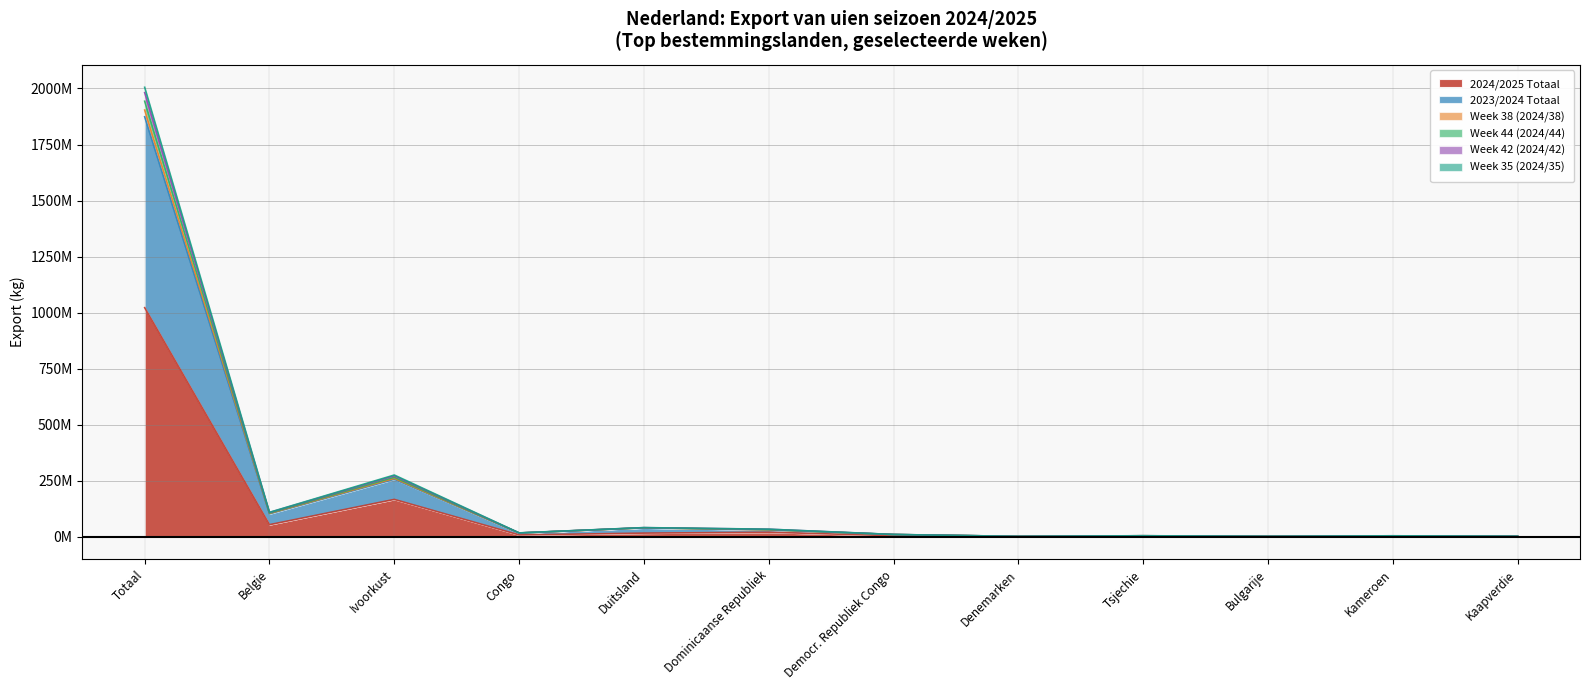

Reading left to right, what are all the values shown in this chart?

2024/2025 Totaal: 1022224536	54361655	167070284	8682100	16734981	20567007	5209500	1426492	3164519	1938279	2607000	1412205
2023/2024 Totaal: 1943171529	106658149	265983334	17339990	40707368	32639825	10609700	2164746	4911791	2351914	4384125	2547705
Week 38 (2024/38): 1981631765	108803860	272234084	17426990	41061712	33984573	10609700	2168686	4957765	2374914	4786625	2663705
Week 44 (2024/44): 2005320217	109471204	275898034	17715990	41307340	34271501	10696700	2172166	5090328	2440614	4786625	2750705
Week 42 (2024/42): 1903814563	104588306	260822234	17204690	40227113	31467143	10324500	2162666	4870864	2328394	4299125	2489705
Week 35 (2024/35): 1873780260	102727856	256961984	17132190	40009669	30721221	10324500	2151726	4757901	2305949	4100125	2431705